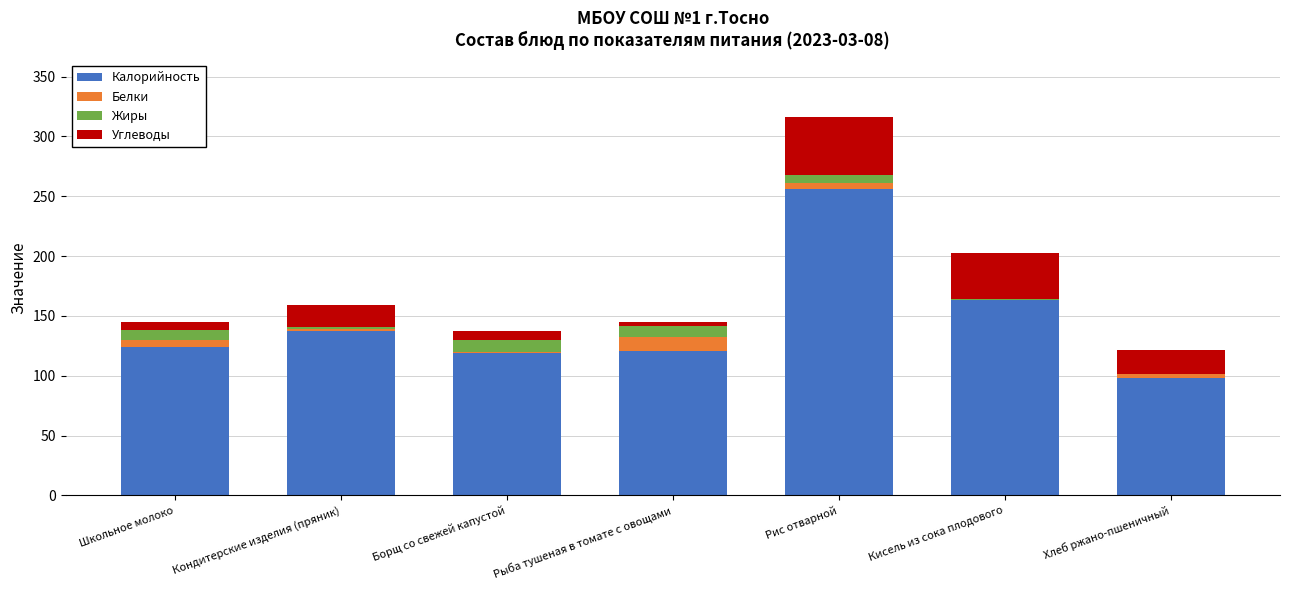

Which category has the highest value in the Калорийность series?

Рис отварной